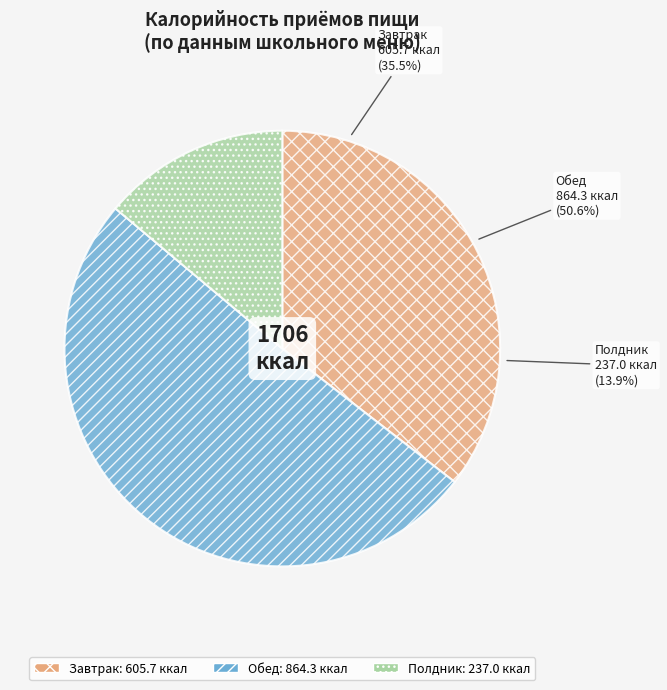

Is Обед the majority of the pie?

Yes